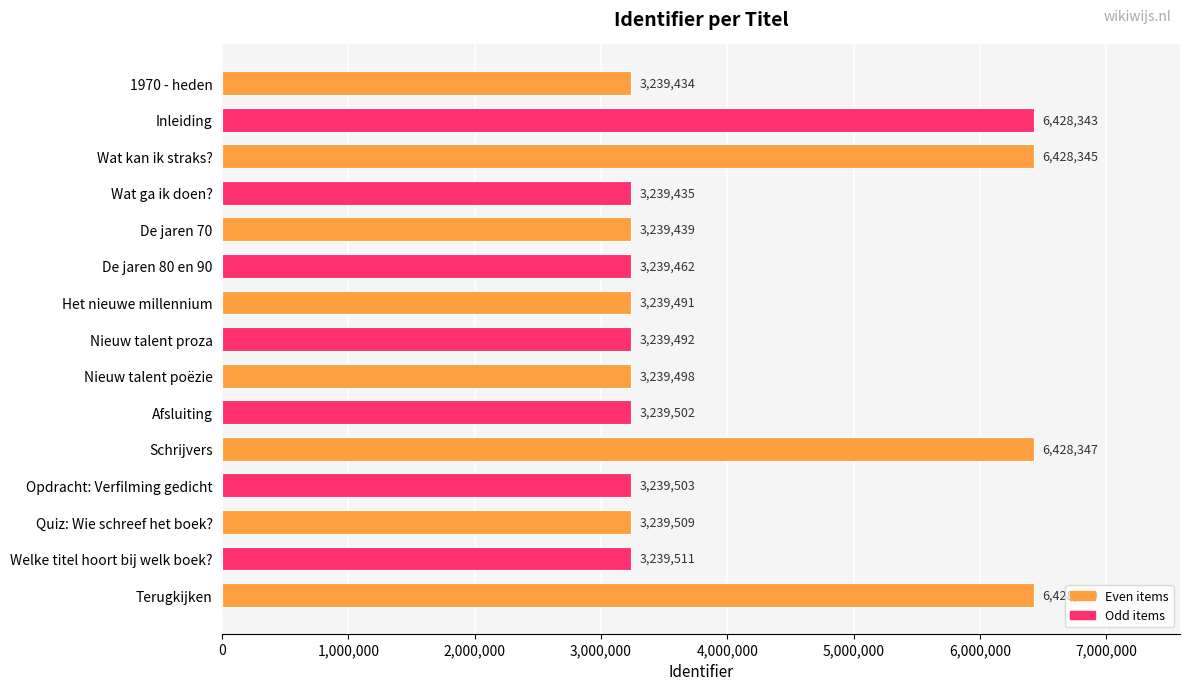

Reading top to bottom, extract all data points from this chart.

3239434	6428343	6428345	3239435	3239439	3239462	3239491	3239492	3239498	3239502	6428347	3239503	3239509	3239511	6428349